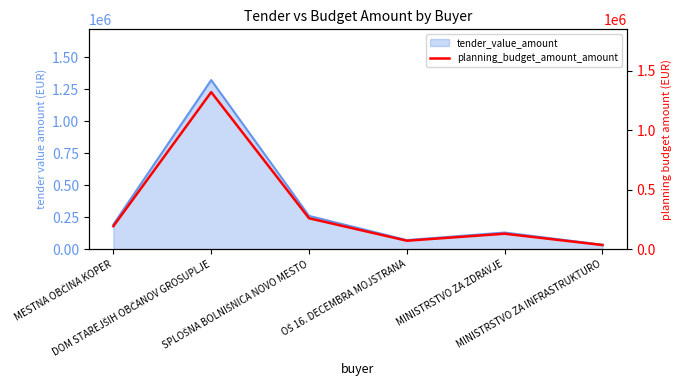

What is the value of the 3rd point from the left?

260000.0